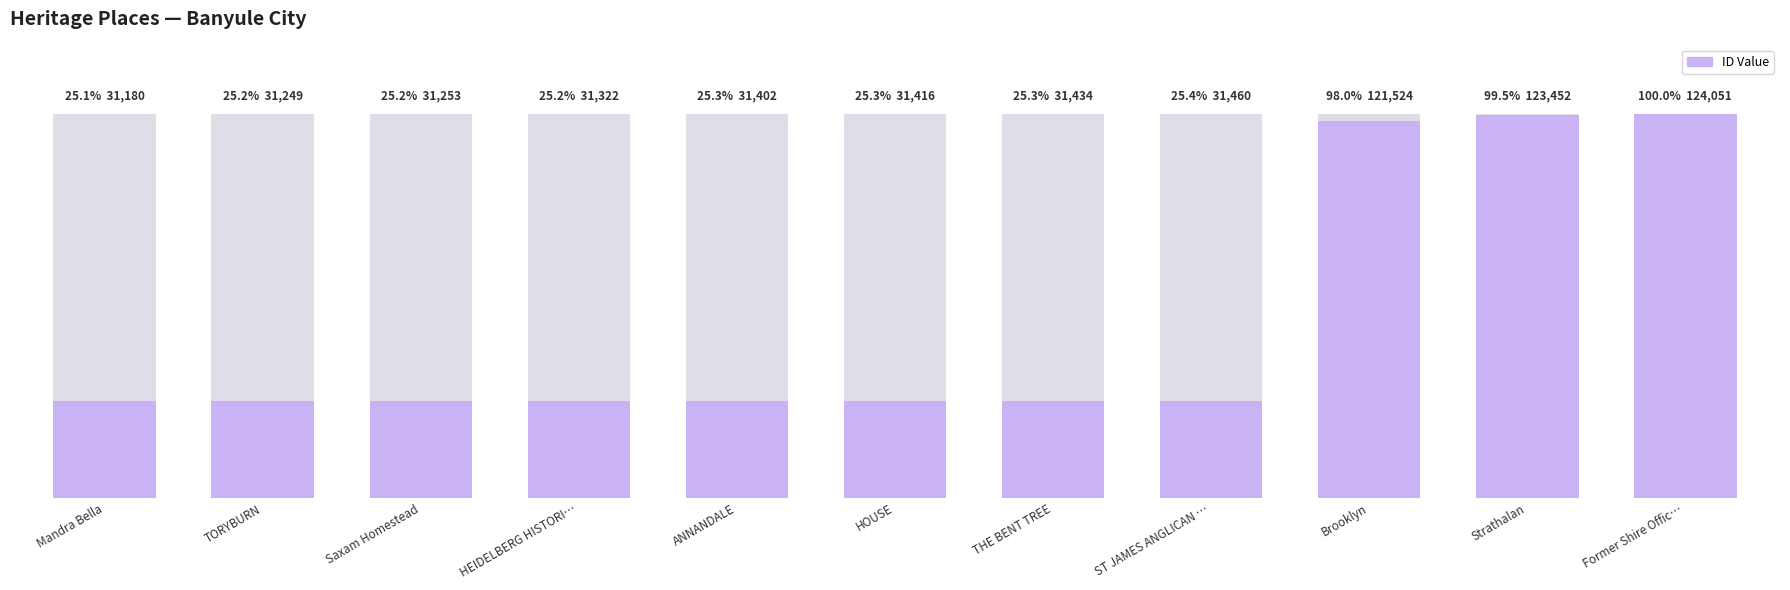

What is the ratio of the value at Brooklyn to the value at HEIDELBERG HISTORI…?

3.9